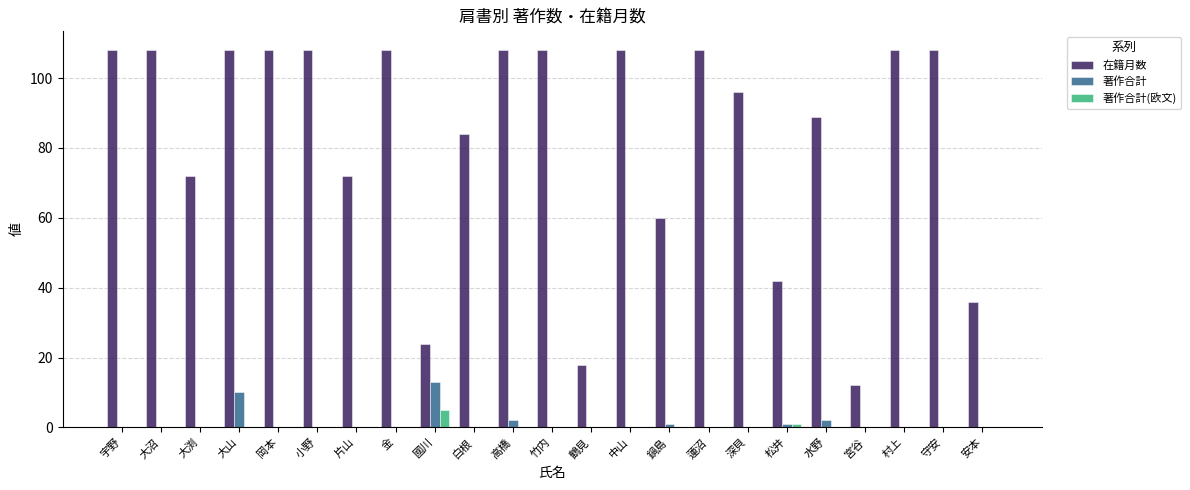

Which series has the largest total across all categories?

在籍月数